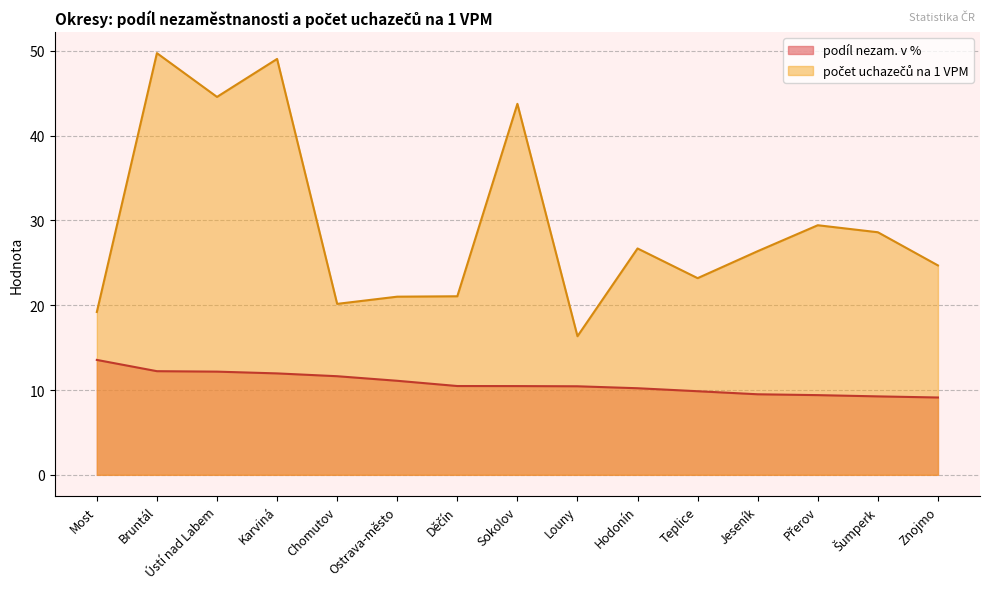

Reading left to right, what are all the values shown in this chart?

podíl nezam. v %: 13.6	12.2	12.2	12.0	11.6	11.1	10.5	10.5	10.4	10.2	9.9	9.5	9.4	9.3	9.1
počet uchazečů na 1 VPM: 19.2	49.7	44.6	49.0	20.2	21.0	21.1	43.8	16.3	26.7	23.2	26.4	29.4	28.6	24.7